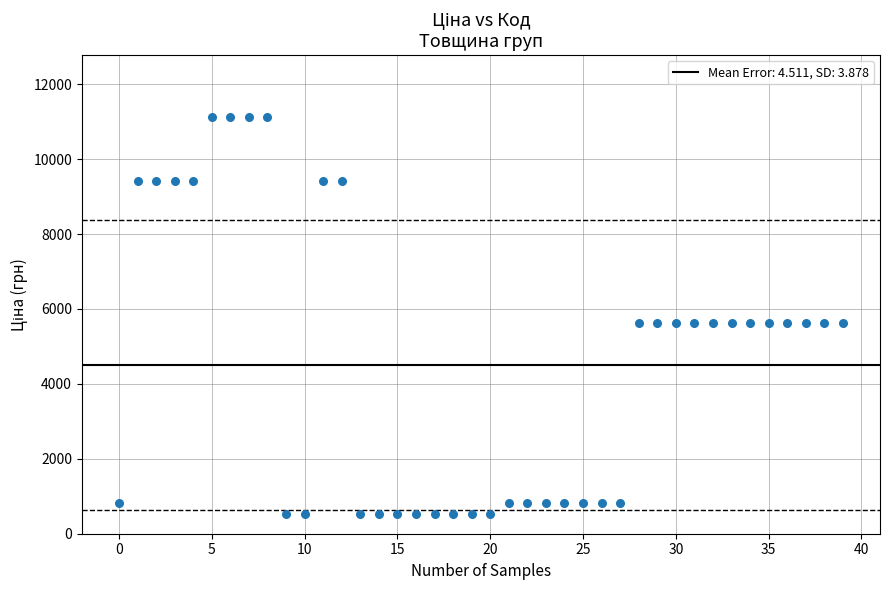

What is the range of Y values (max minus min)?

10578.2